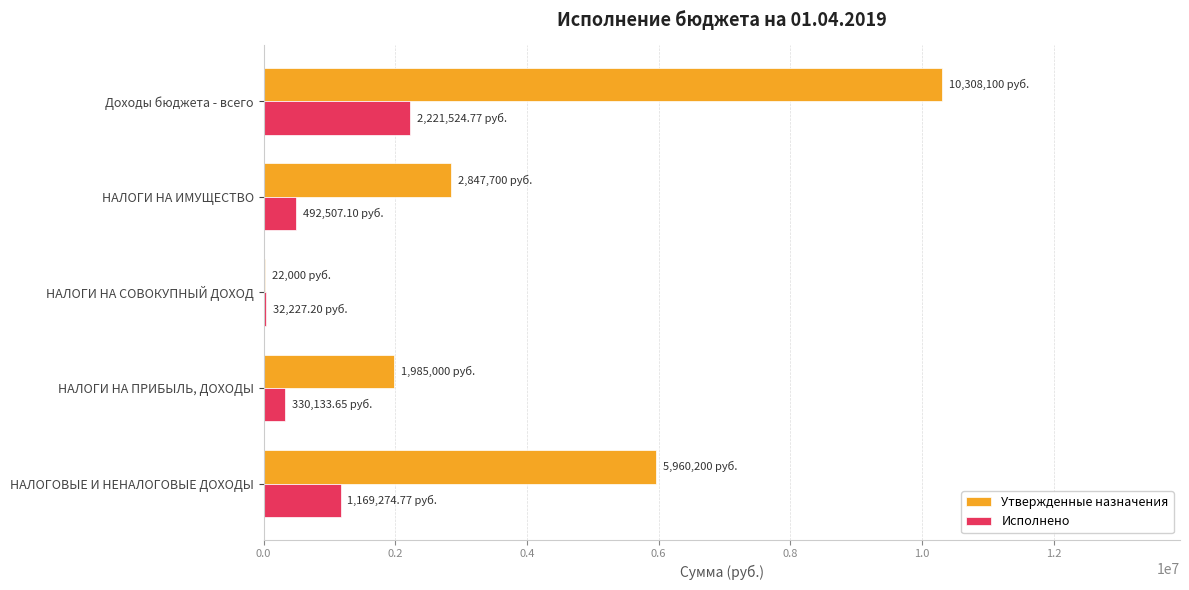

Where is Утвержденные назначения nearest to the value 5165050?

НАЛОГОВЫЕ И НЕНАЛОГОВЫЕ ДОХОДЫ